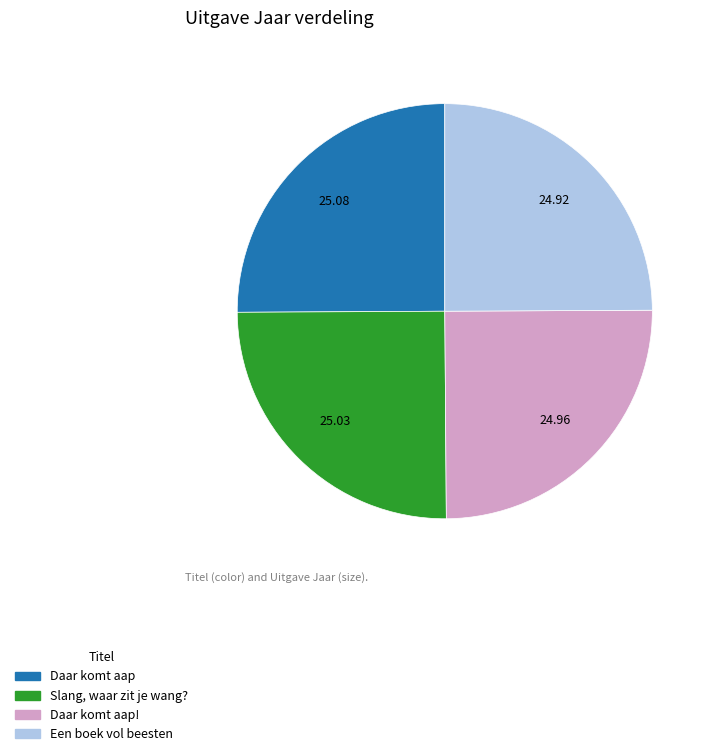

Is there a majority slice in this chart?

No